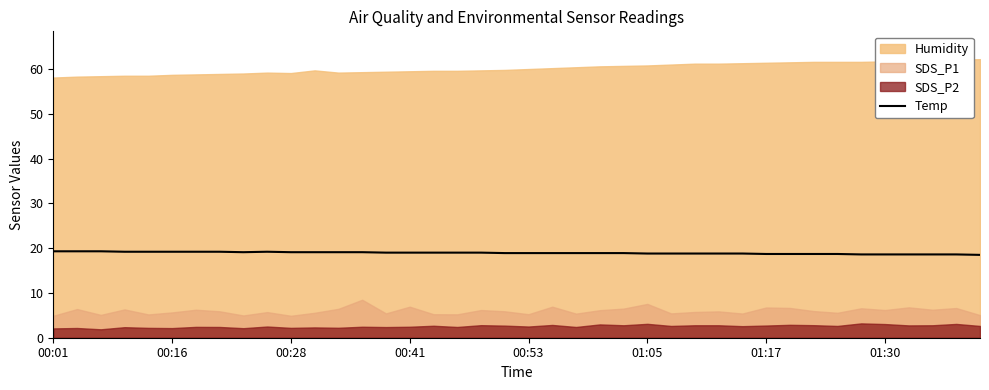

What is the lowest value of the Temp series?

18.5